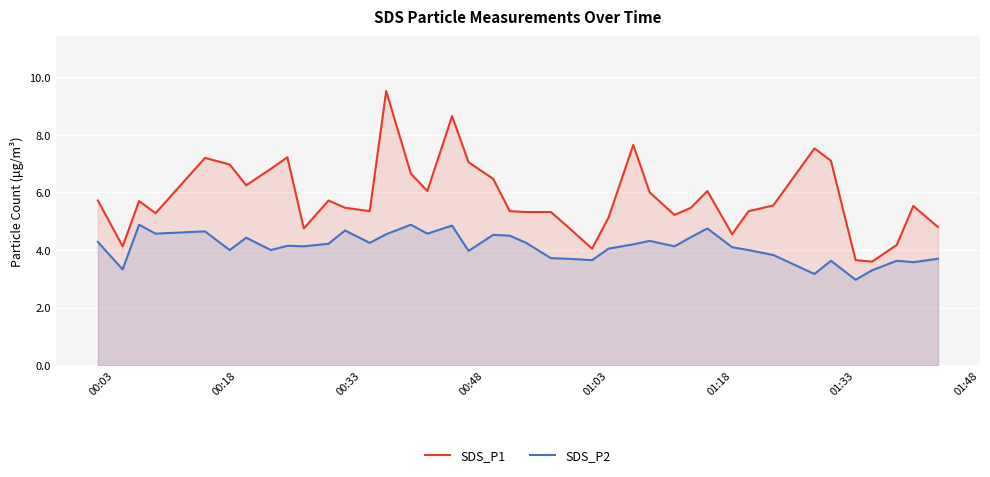

Is it true that SDS_P2 equals 4.0 at 01:03?

True